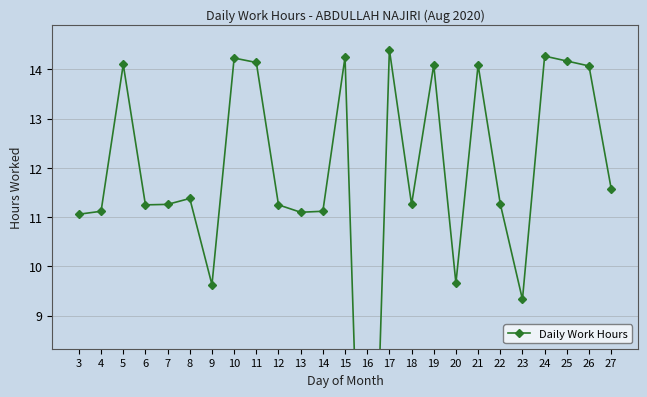

Which category has the highest value across all series?

17